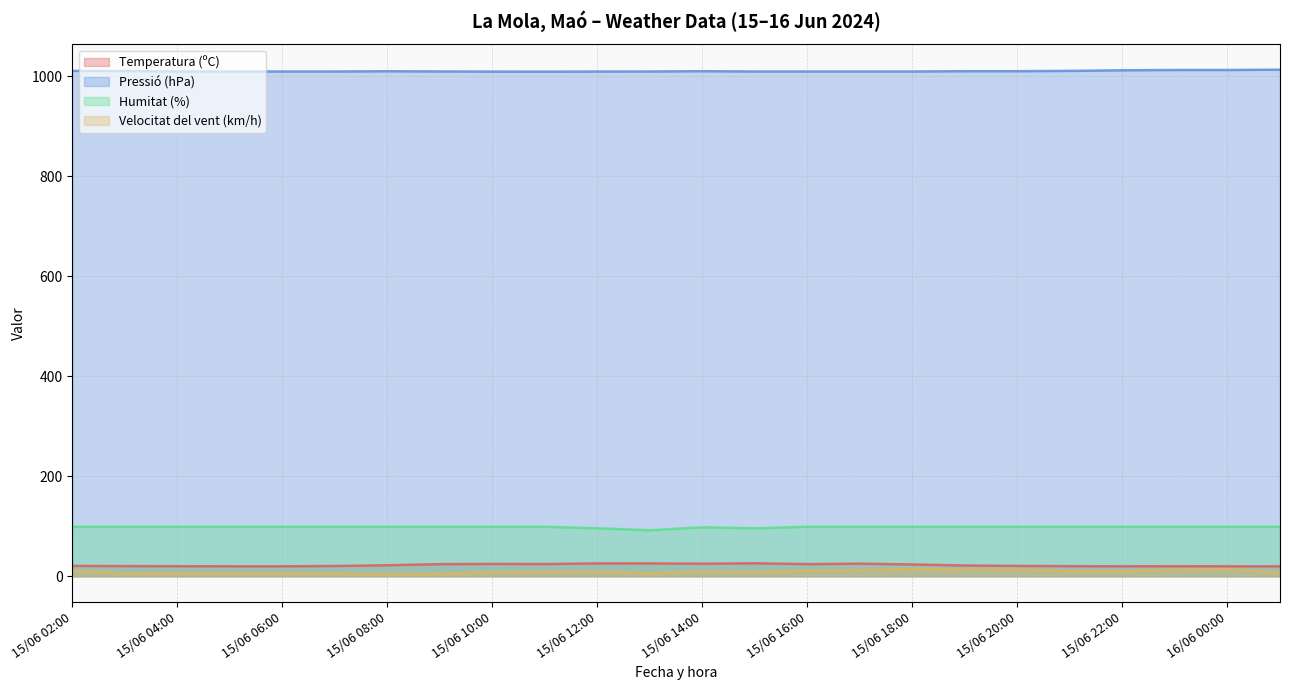

How many series are shown in this chart?

4